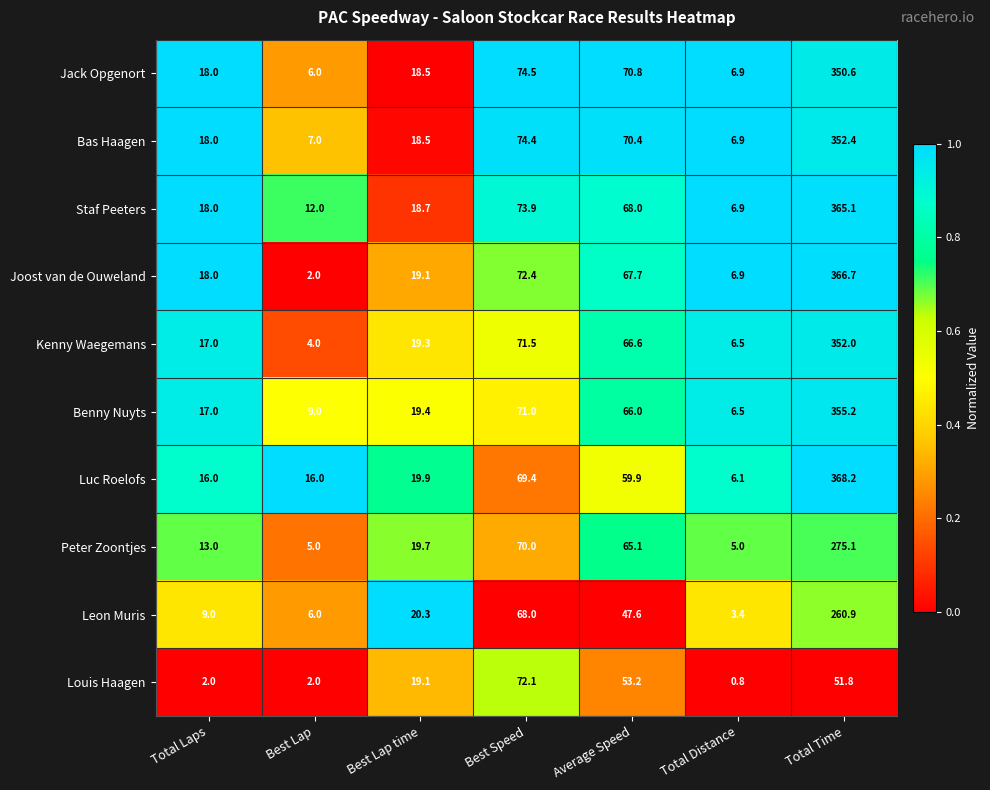

What is the minimum value for Kenny Waegemans?

4.0